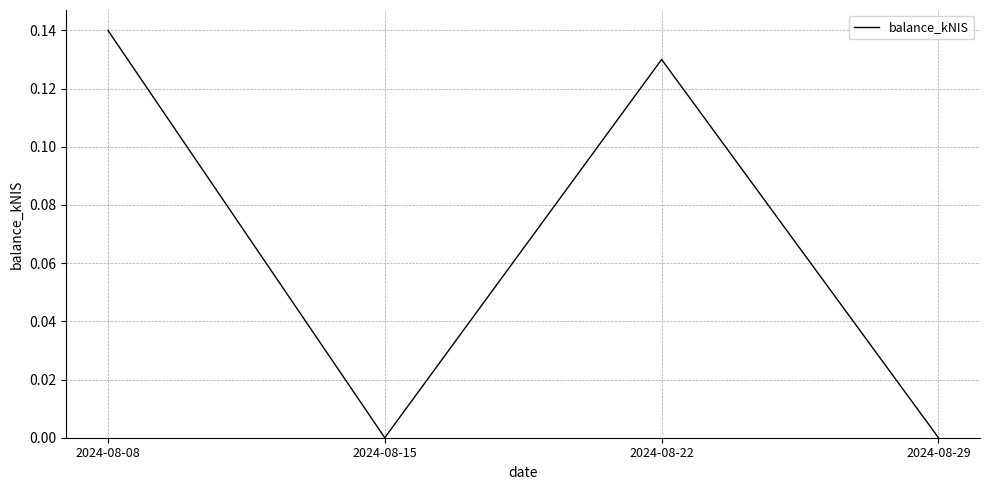

Which category has the highest value across all series?

2024-08-08